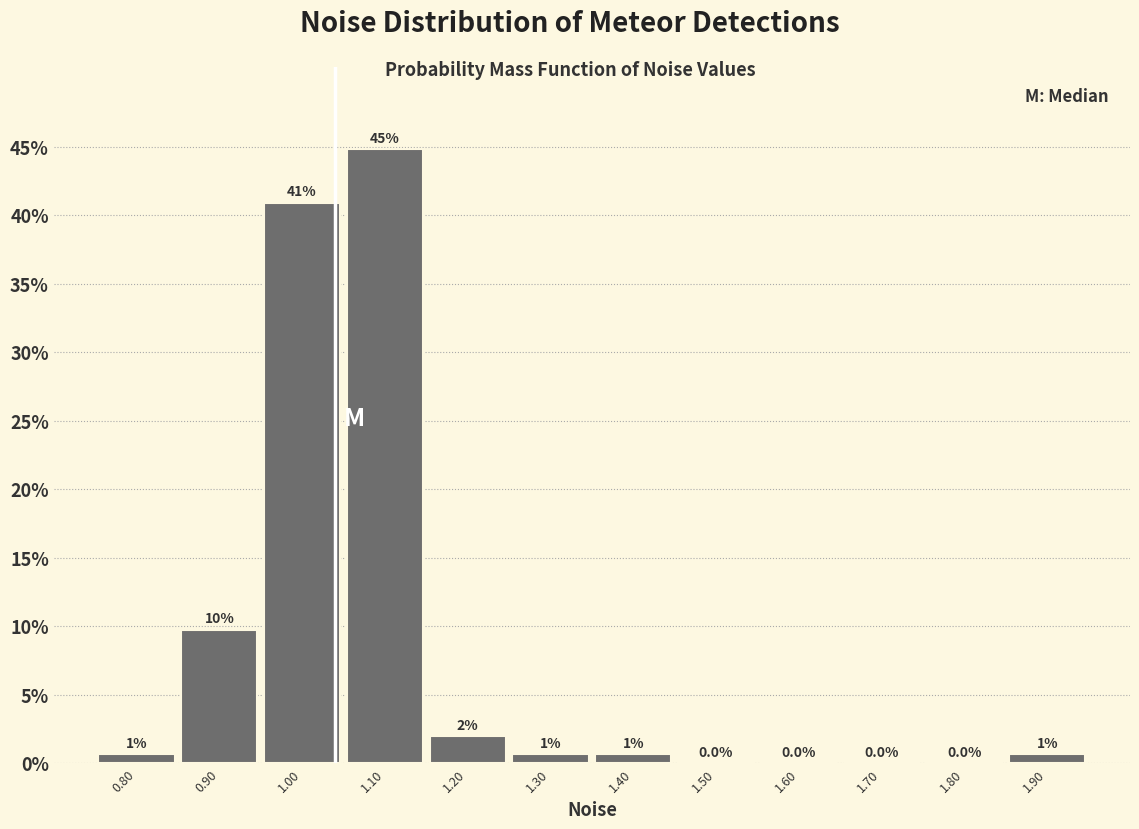

Over which range of the x-axis is the bar tallest?

1.05 to 1.15